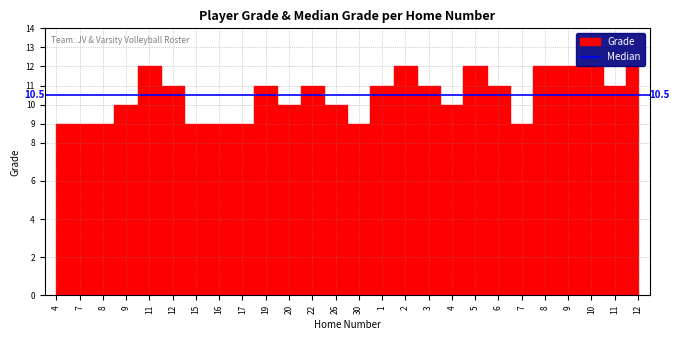

What is the change in value from 4 to 3?

+2